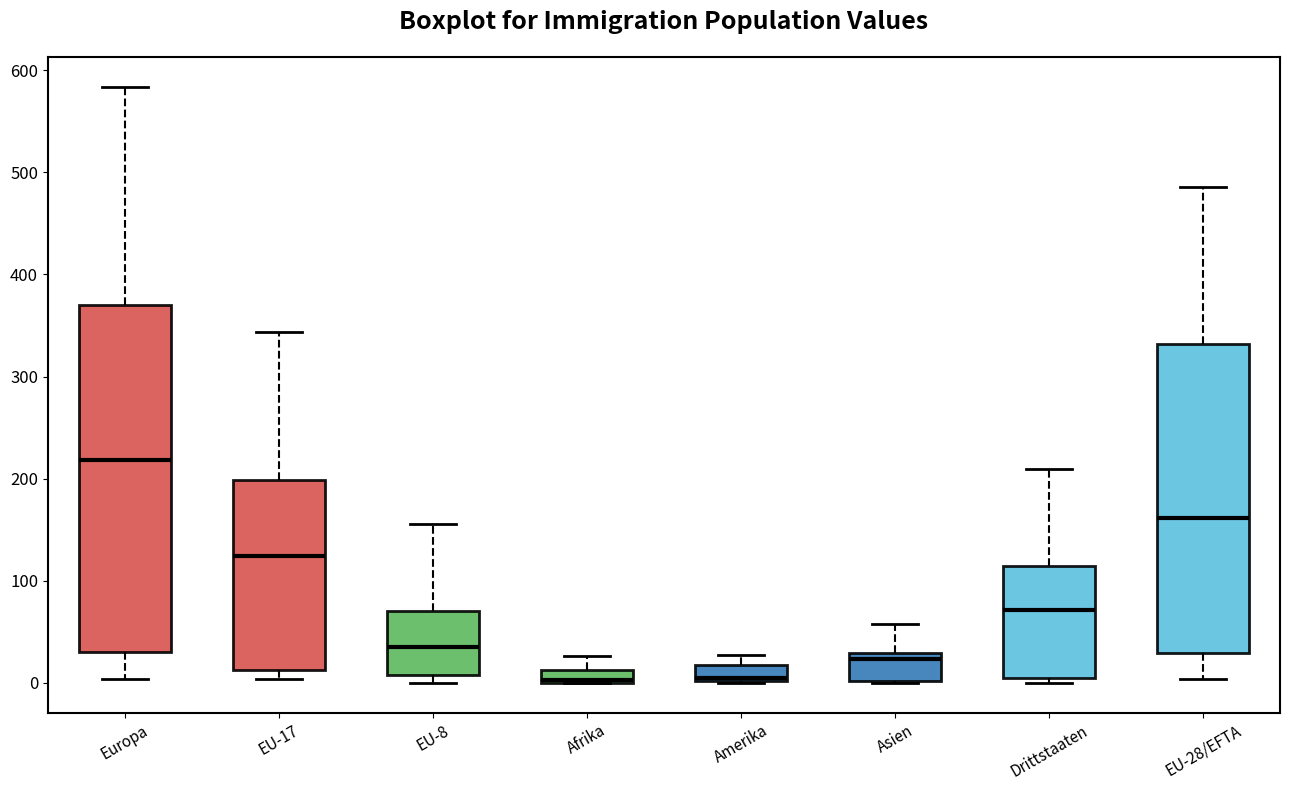

Where is the lower edge of the box for EU-17 on the y-axis? The values are not printed on the chart, so give them approximately, as read against the axis.

10